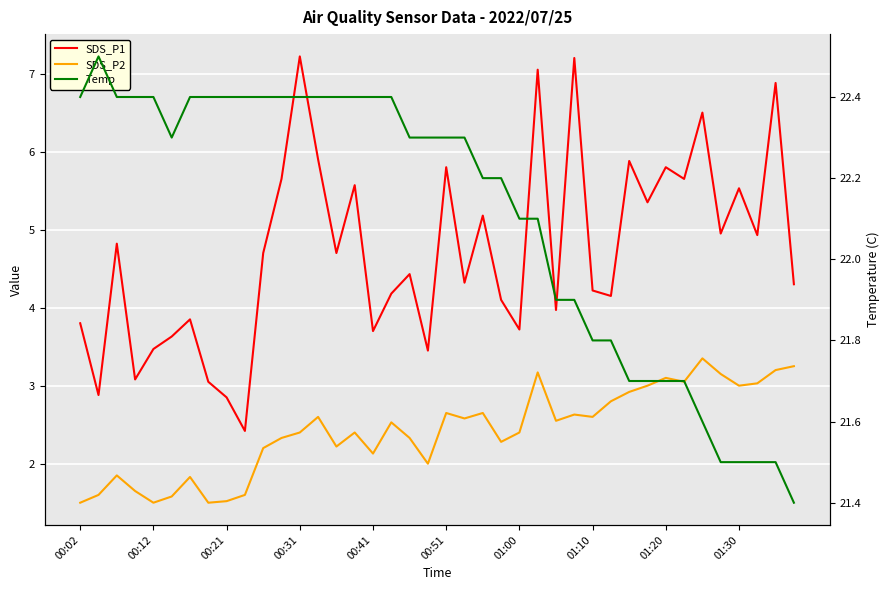

What are all the series names shown in the legend?

SDS_P1, SDS_P2, Temp